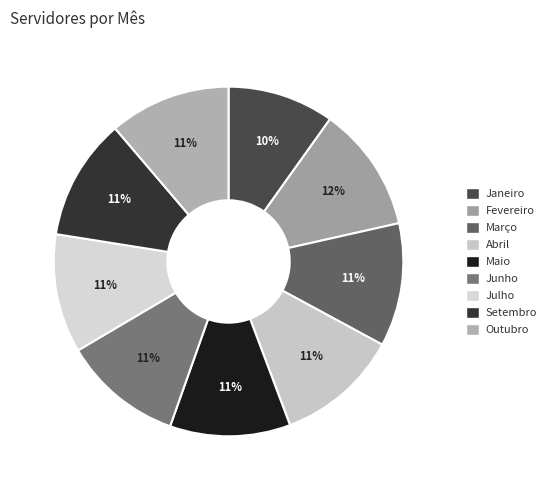

Does Março represent more than half of the total?

No